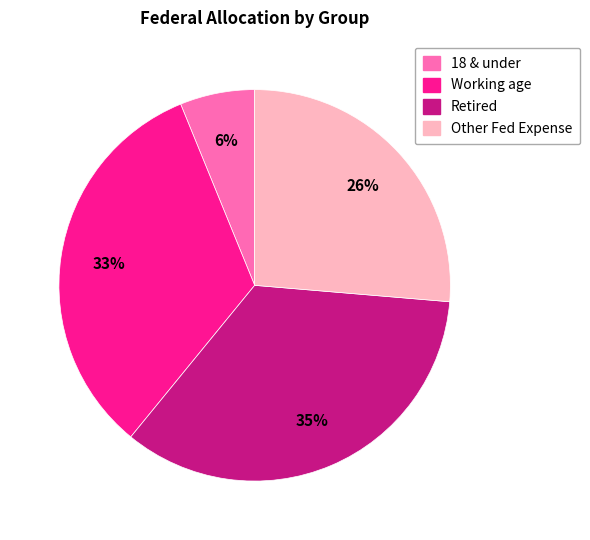

Does 18 & under represent more than half of the total?

No